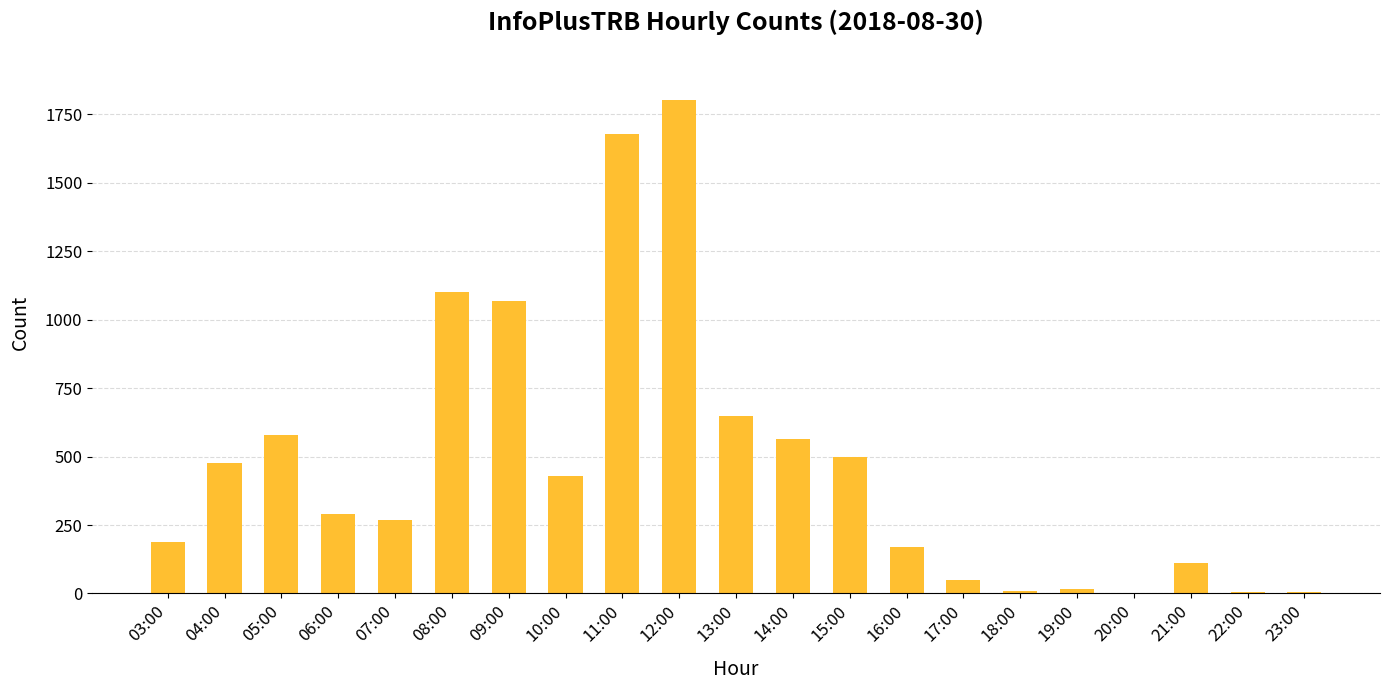

At which category does the chart reach its peak across all series?

12:00